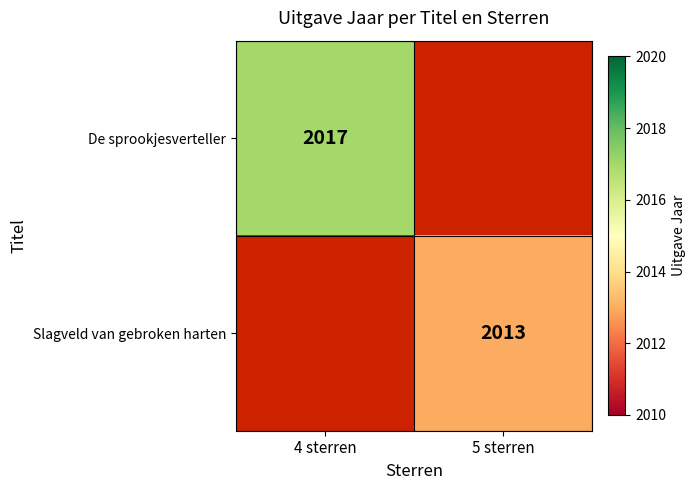

Count the number of categories in the chart.

2